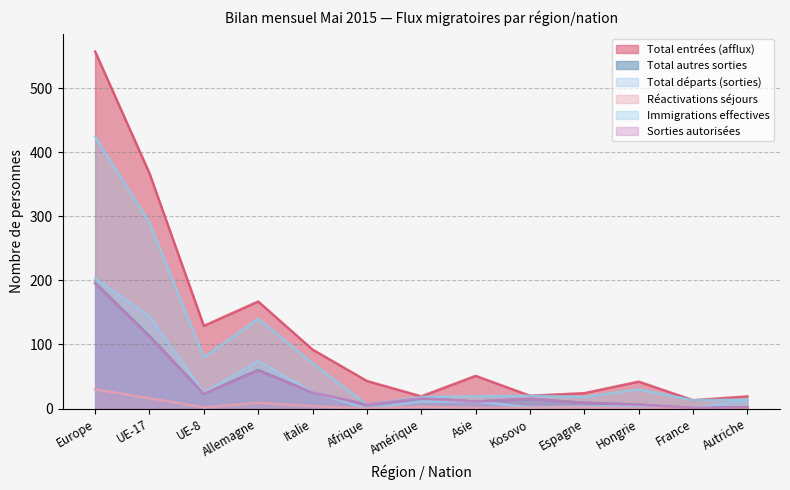

Which label corresponds to the largest value in the chart?

Europe